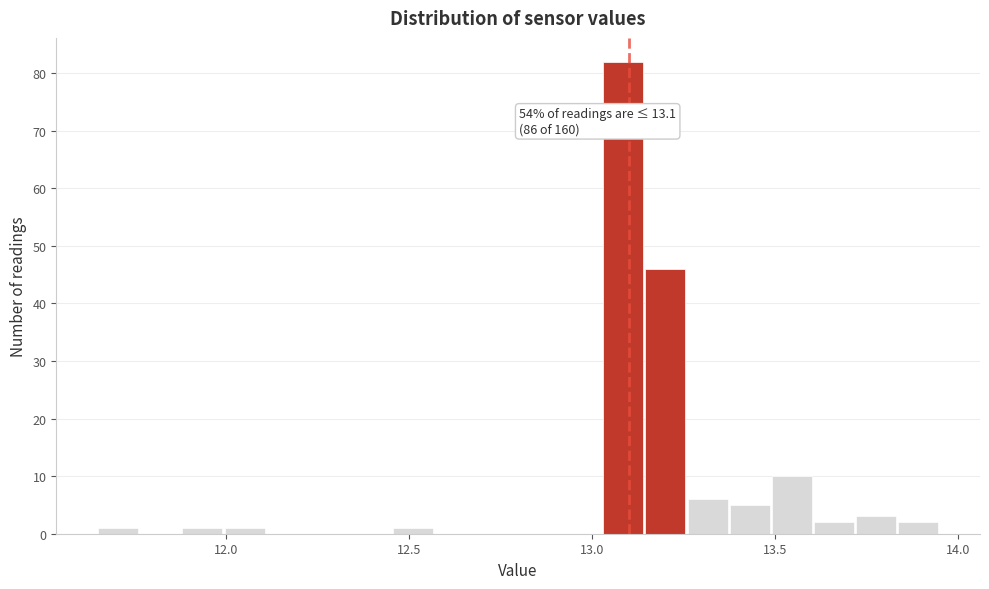

Read against the x-axis, roughly where is the centre of the tallest bar?

13.10